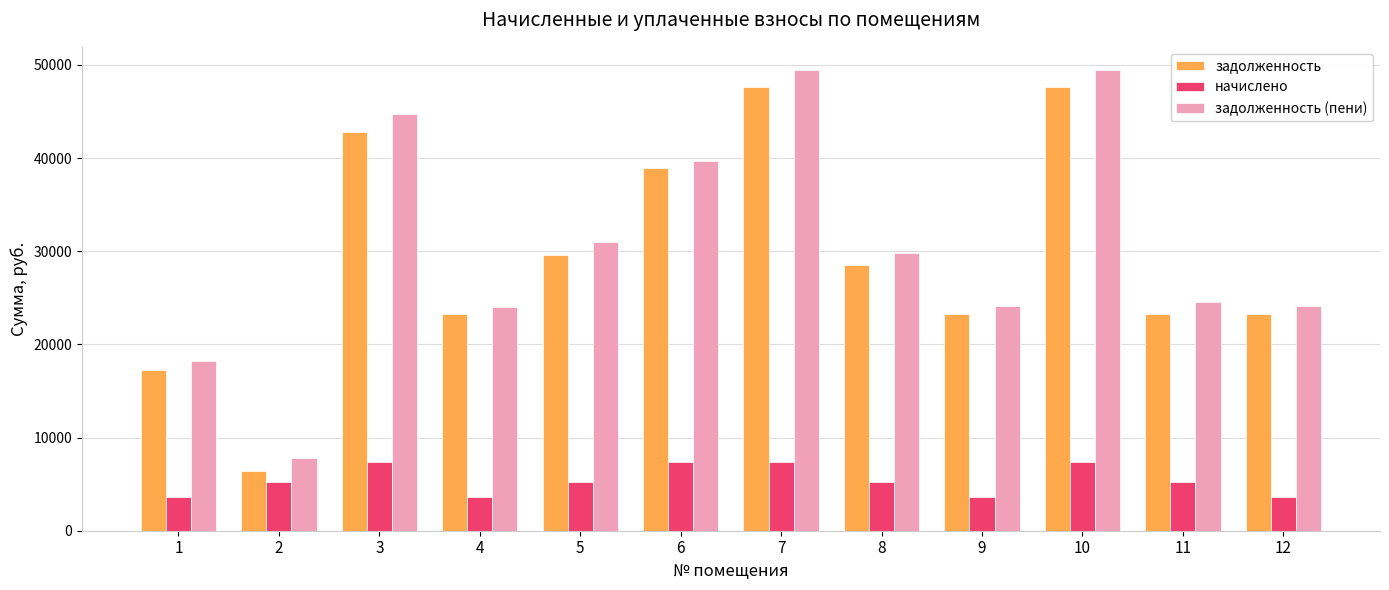

At which label is задолженность closest to 27042?

8